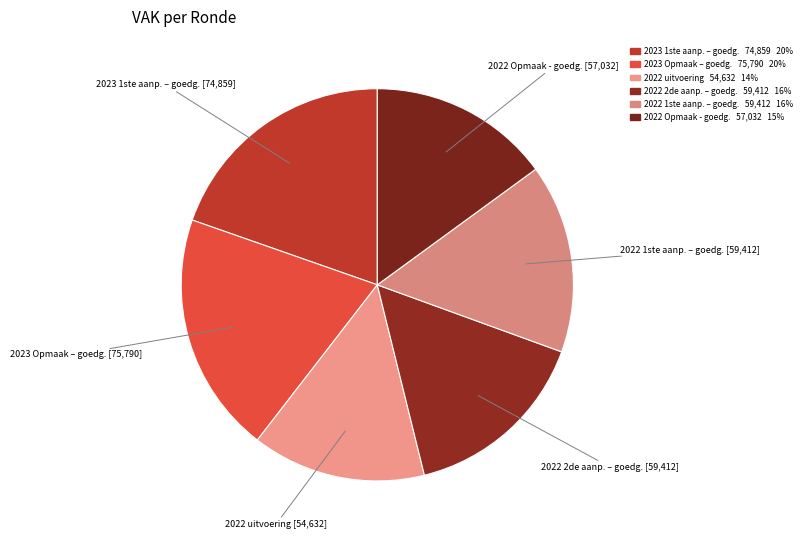

Do 2022 2de aanp. – goedg. and 2023 1ste aanp. – goedg. together represent more than half of the pie?

No